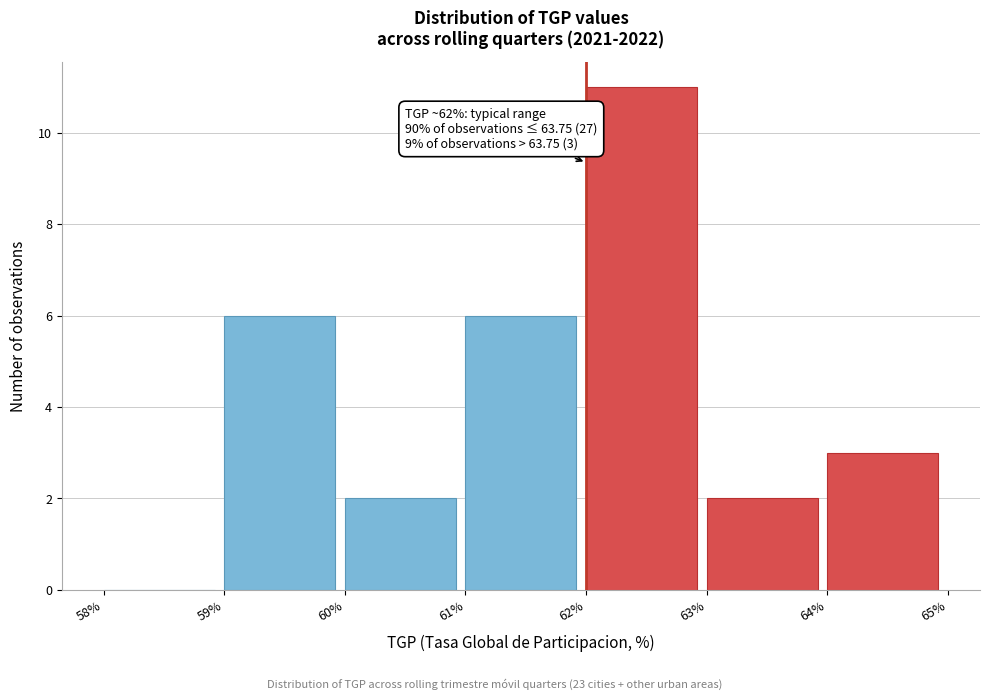

Which range on the x-axis has the tallest bar?

62% to 63%